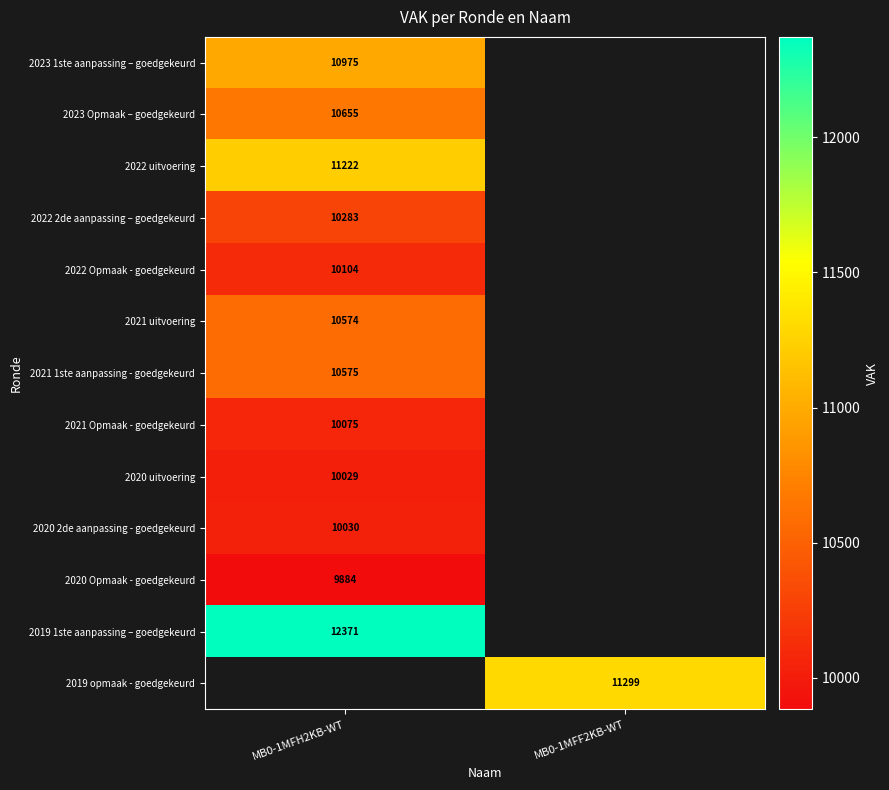

At how many categories does at least one series exceed 11288?

2